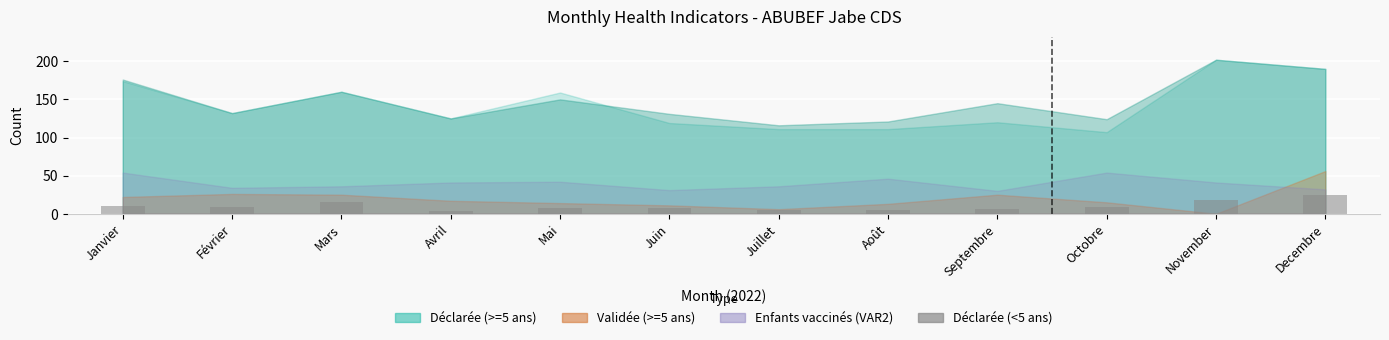

Reading left to right, transcribe all the data shown in this chart.

10	9	15	4	8	7	5	5	6	9	18	24